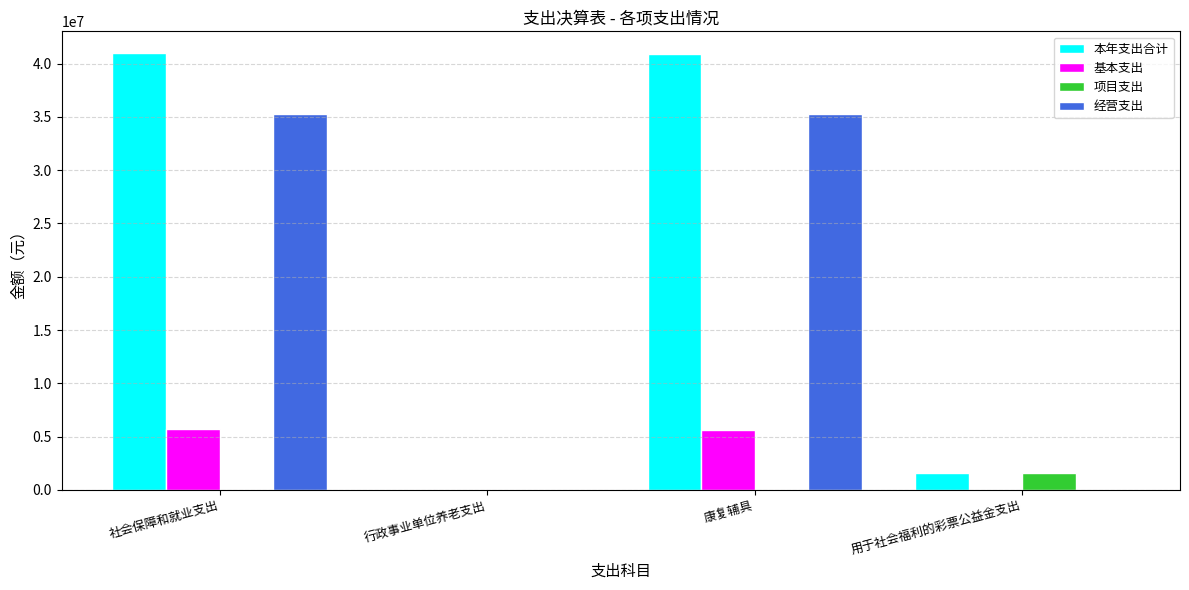

What is the greatest value displayed?

40984756.7